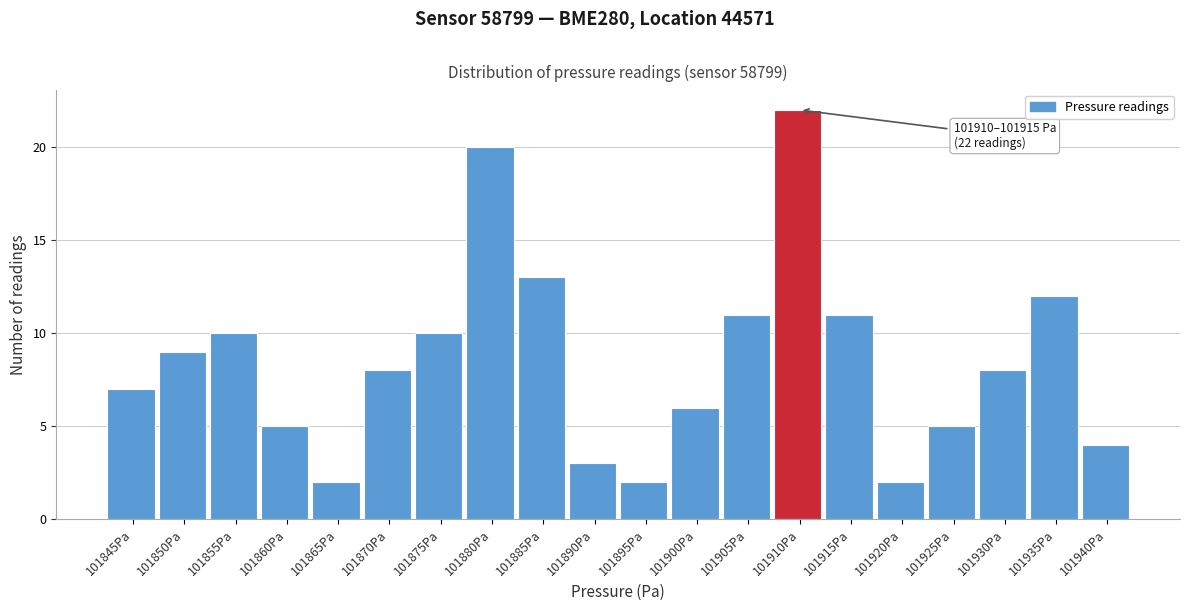

Reading right to left, extract all data points from this chart.

4	12	8	5	2	11	22	11	6	2	3	13	20	10	8	2	5	10	9	7